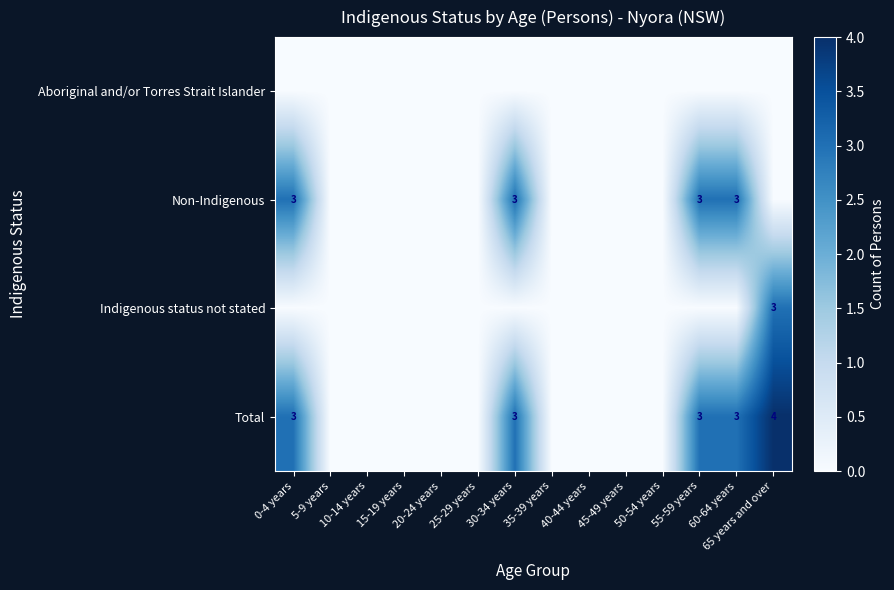

What is the maximum value for Indigenous status not stated?

3